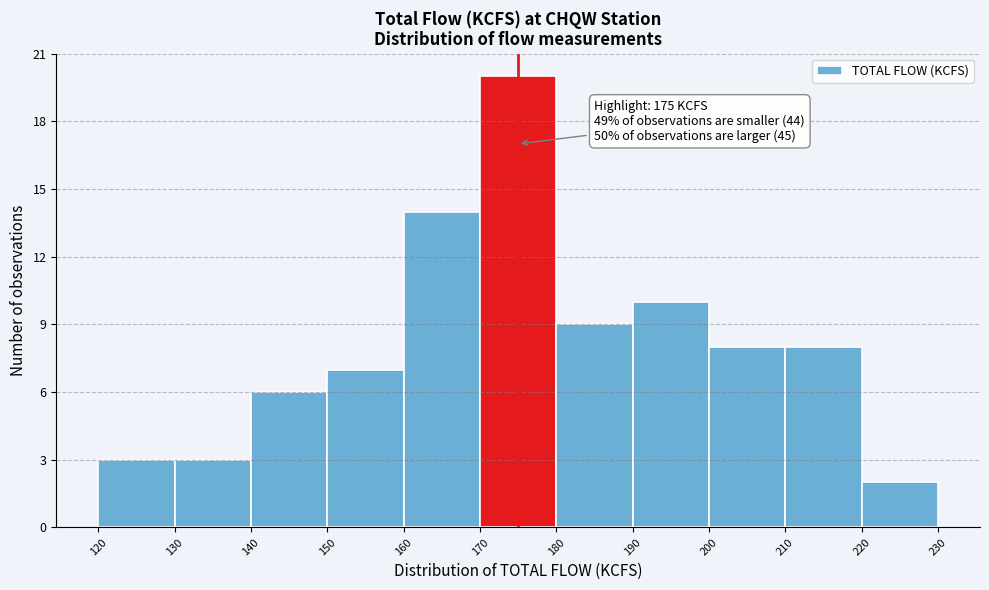

Over which range of the x-axis is the bar tallest?

170 to 180